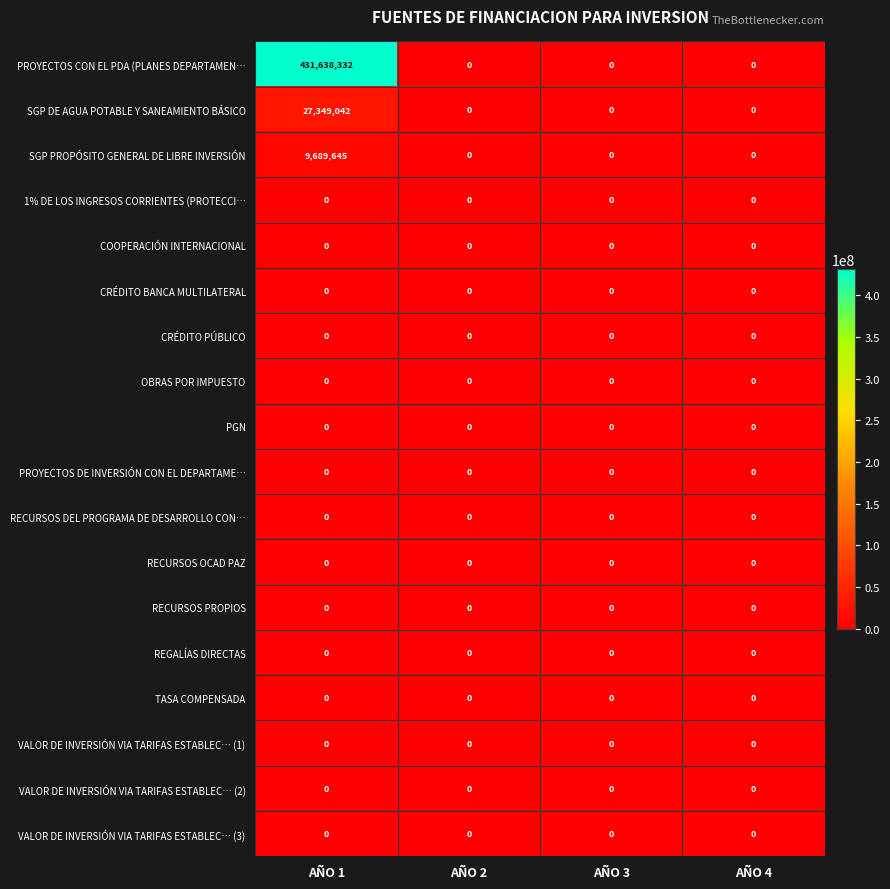

True or false: CRÉDITO BANCA MULTILATERAL has a value of 0 at AÑO 1.

True